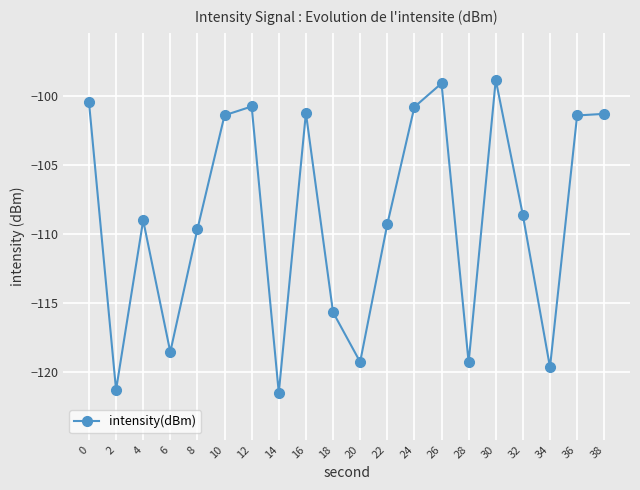

How many lines are shown in the chart?

1